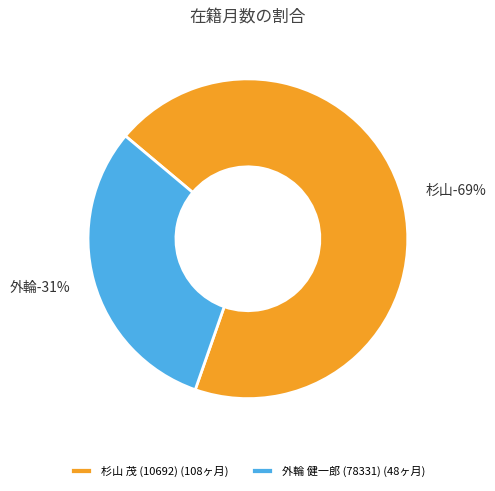

To the nearest percent, what is the combined percentage of 杉山 茂 (10692) and 外輪 健一郎 (78331)?

100%